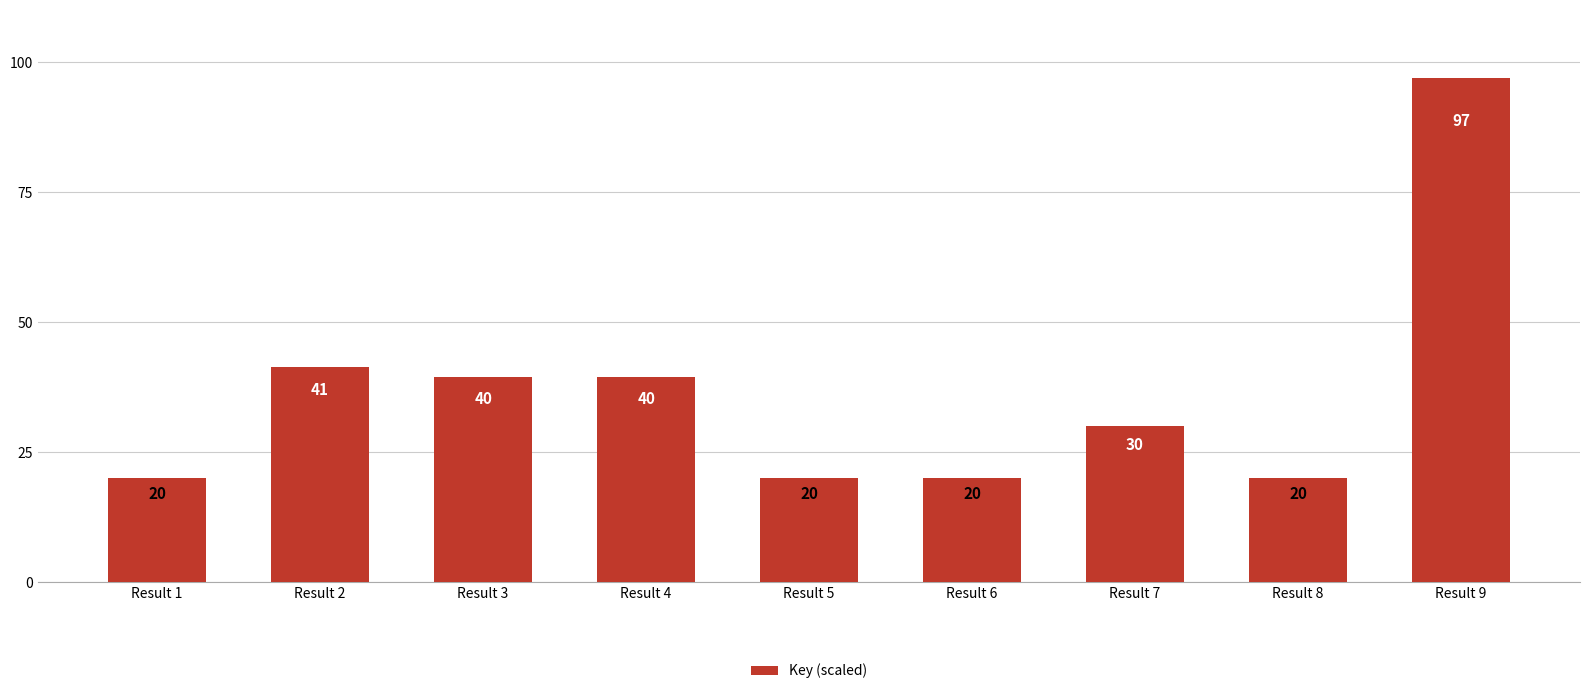

The chart shows a value of 41.4 at Result 2. True or false?

True